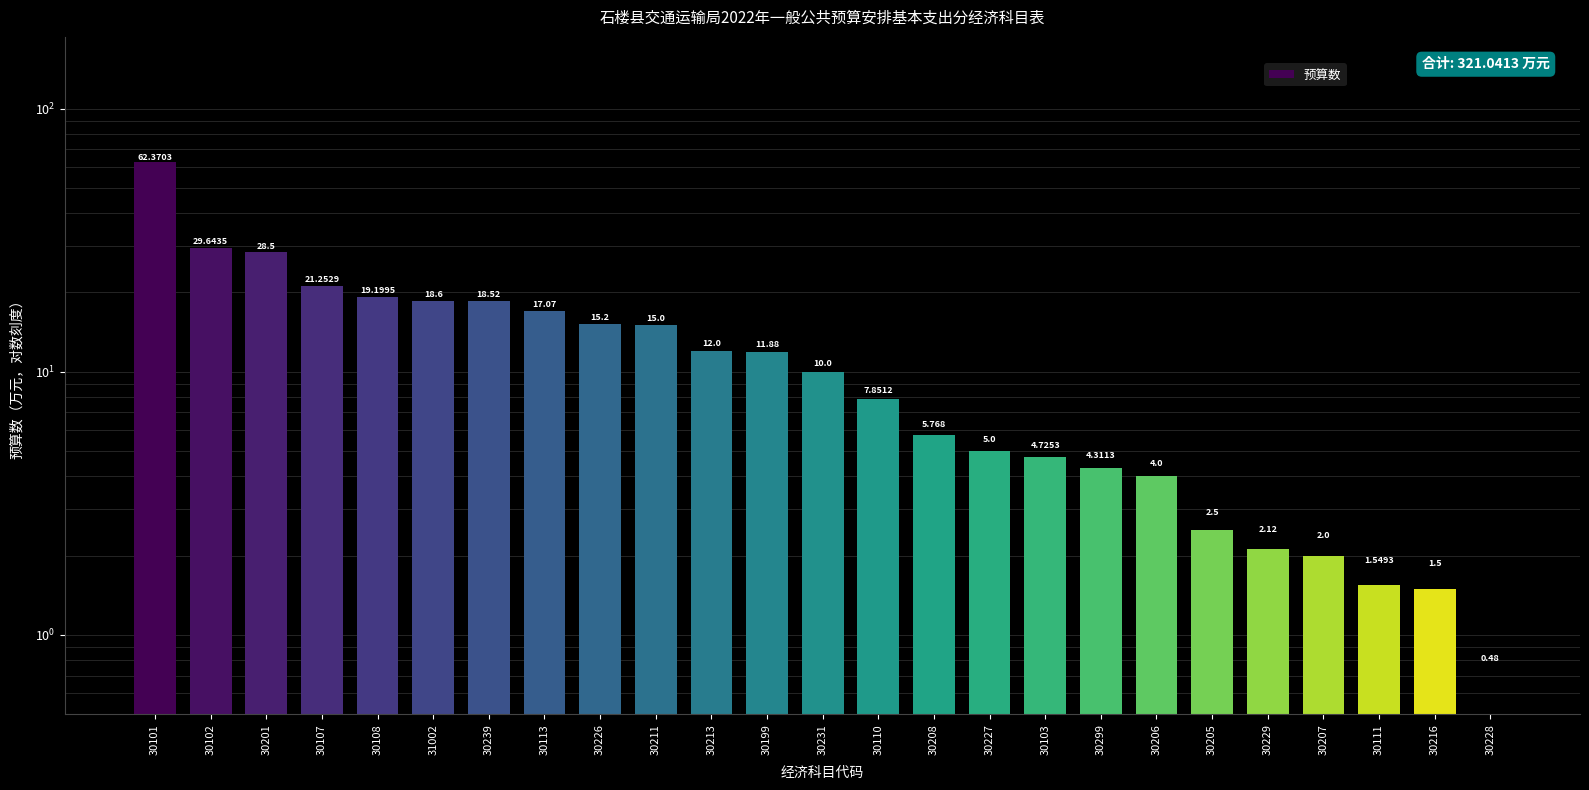

What is the difference between the maximum and minimum values?

61.9